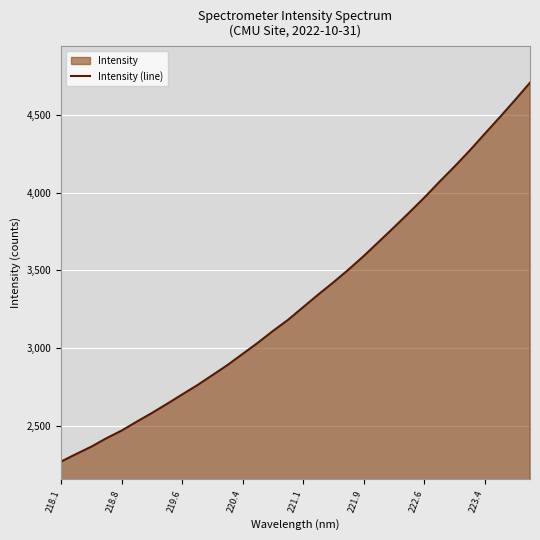

How many values exceed 3262?

16